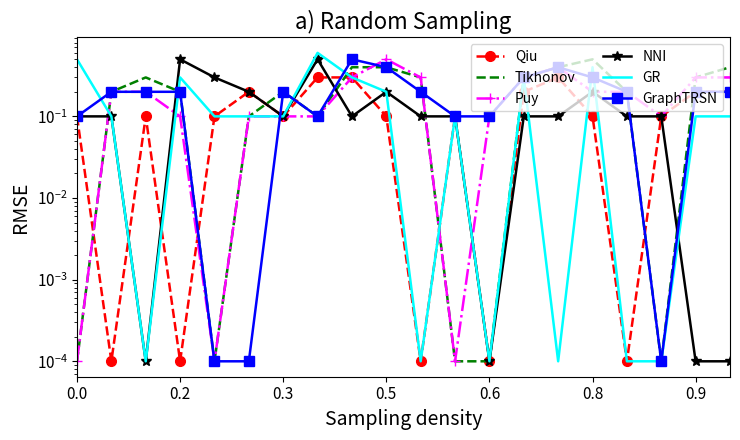

What value does the Qiu series have at 13?

0.2